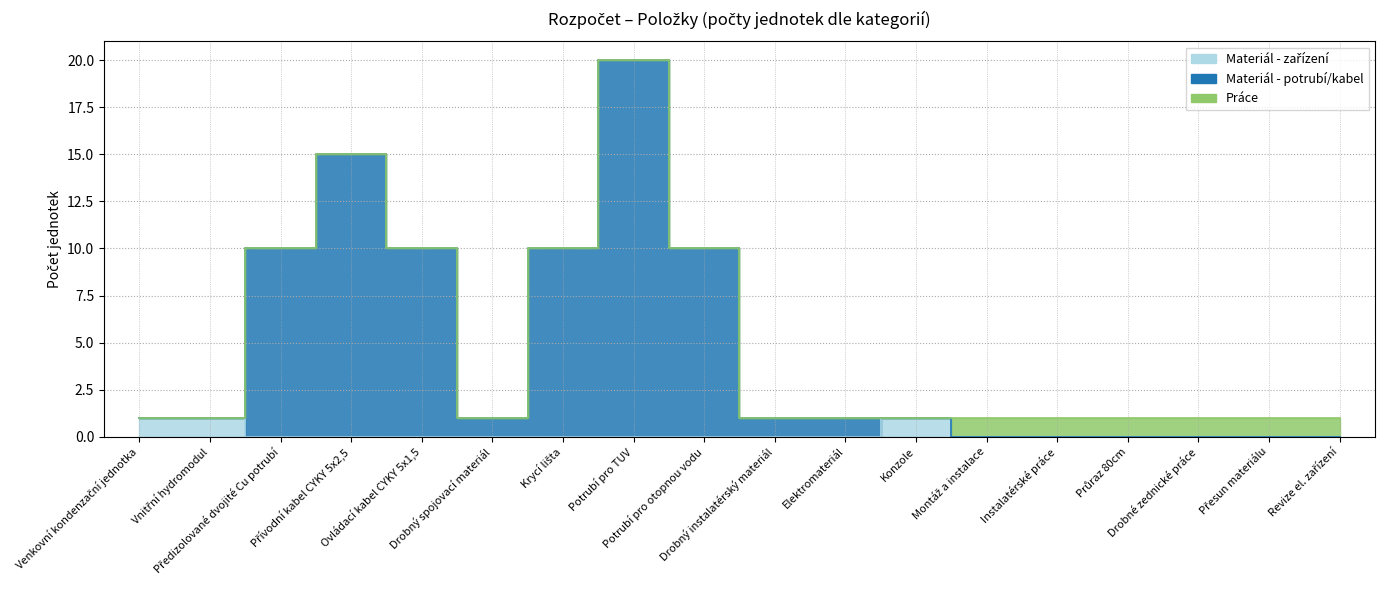

What is the minimum value shown in the chart?

1